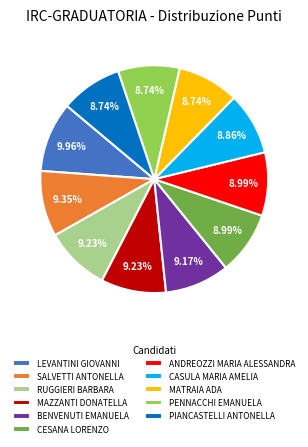

To the nearest percent, what portion does PENNACCHI EMANUELA represent?

9%